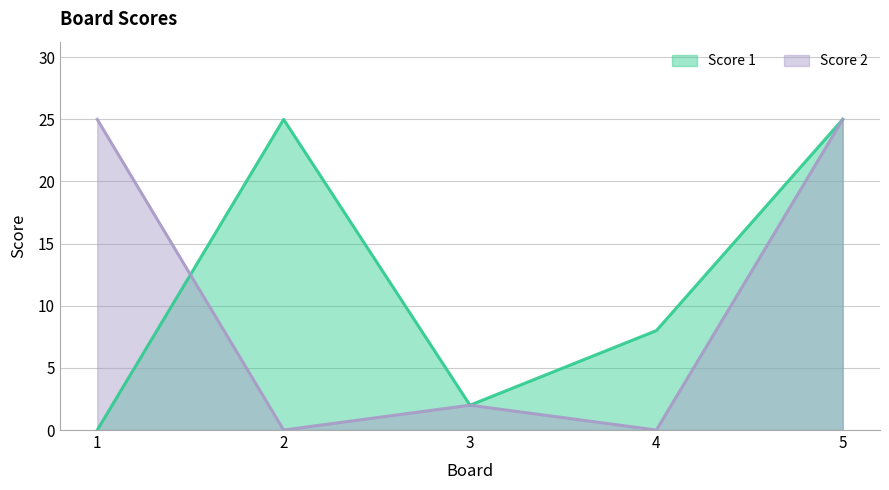

How many data points in Score 1 are less than 8?

2